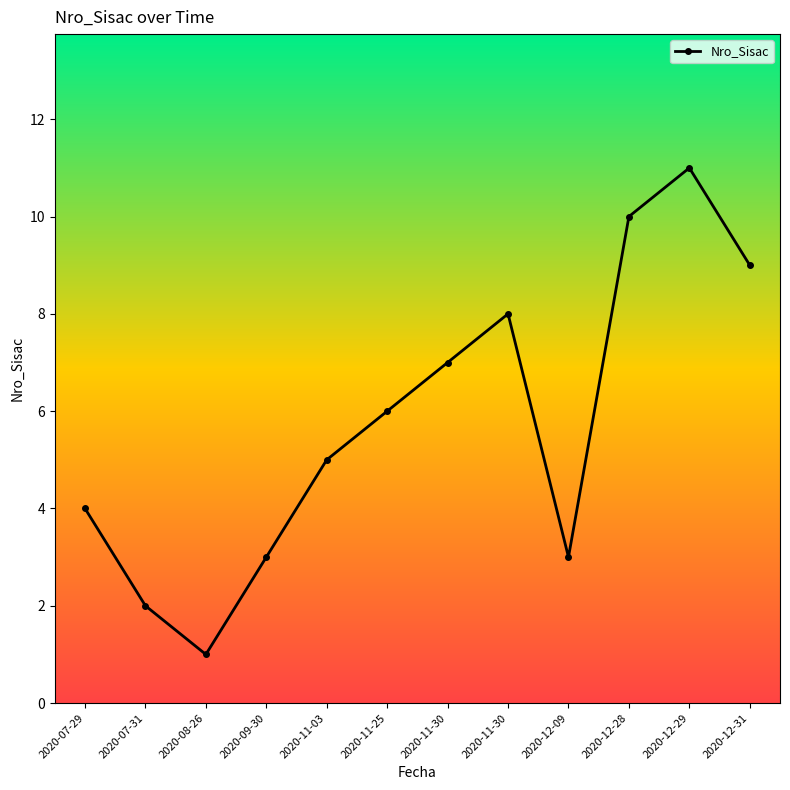

What is the difference between the values at 2020-07-29 and 2020-11-30?

4